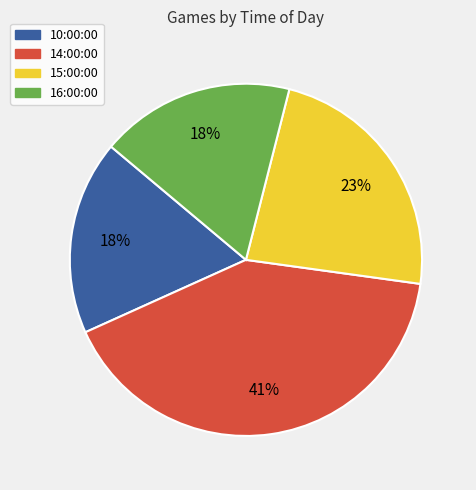

To the nearest percent, what is the difference between the 15:00:00 and 16:00:00 slice percentages?

5%